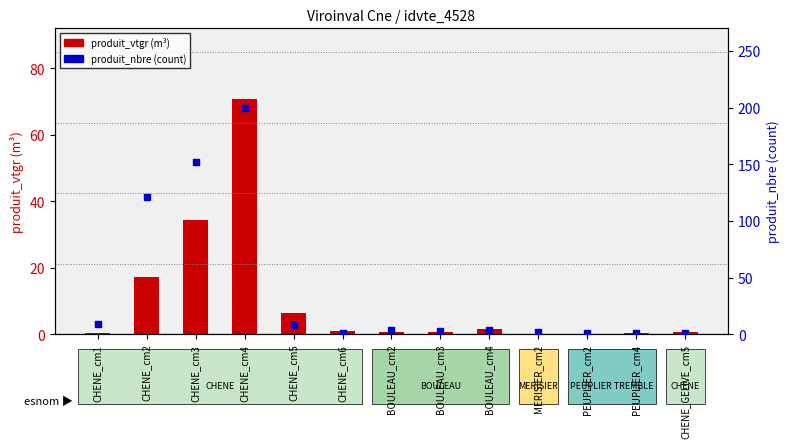

Which series has the largest Y range (max minus min)?

produit_nbre (count)